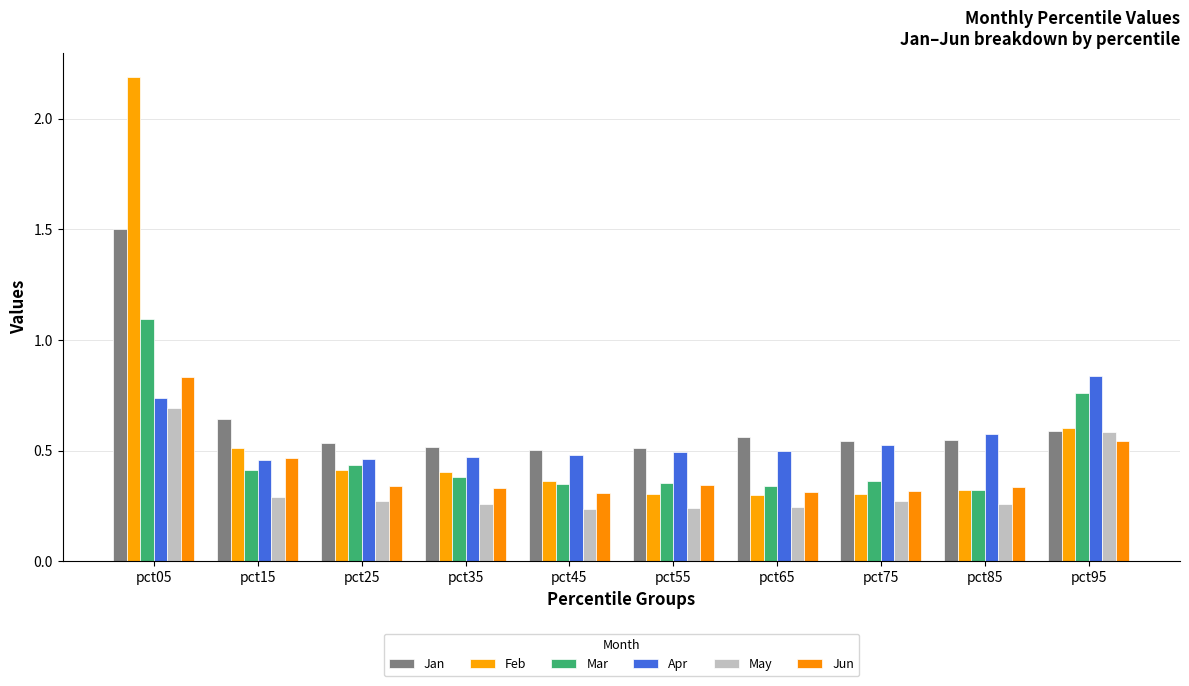

What are all the series names shown in the legend?

Jan, Feb, Mar, Apr, May, Jun